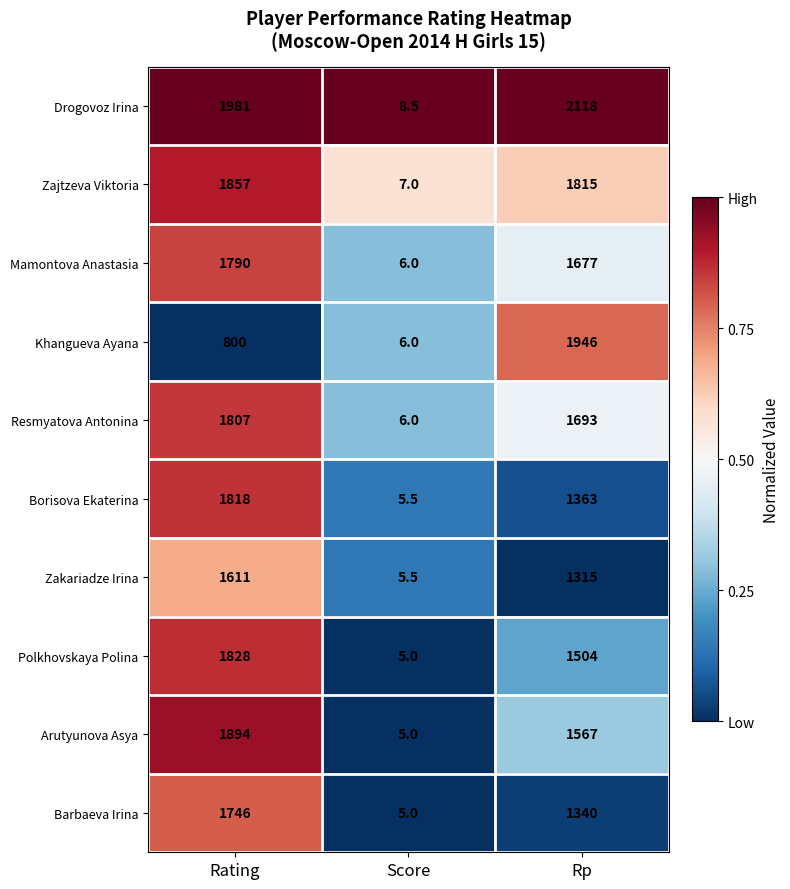

What is the greatest value displayed?

2118.0